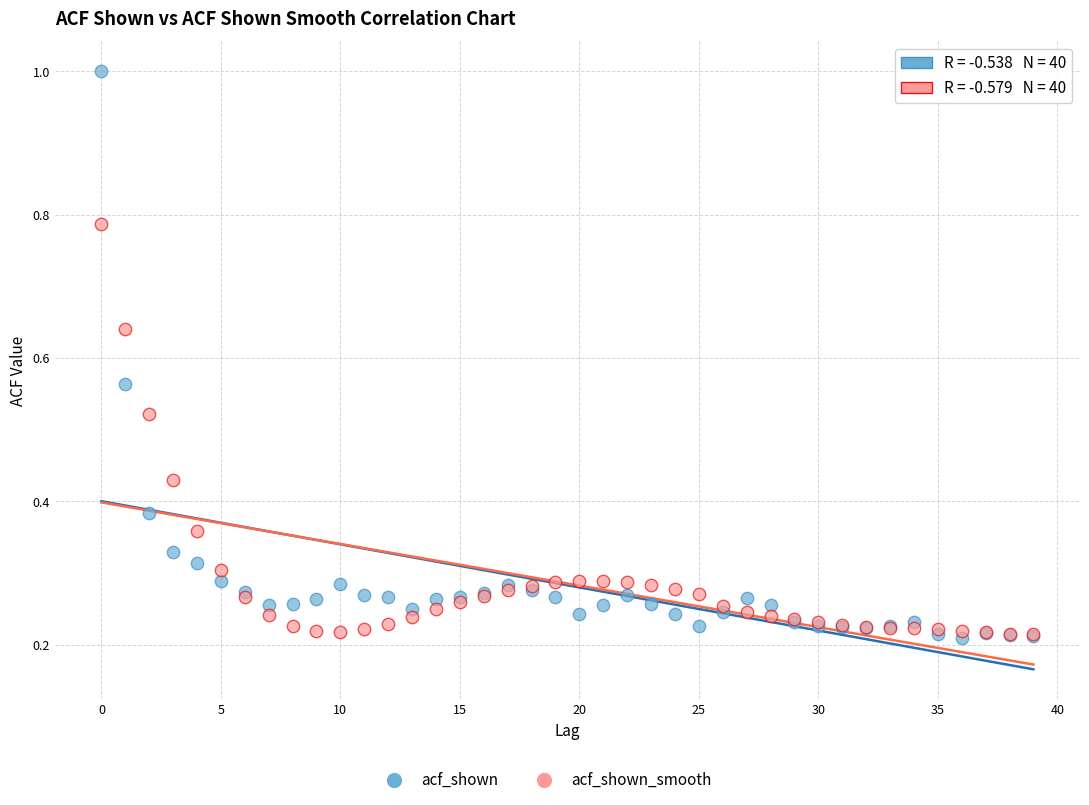

Which series has the largest Y range (max minus min)?

acf_shown